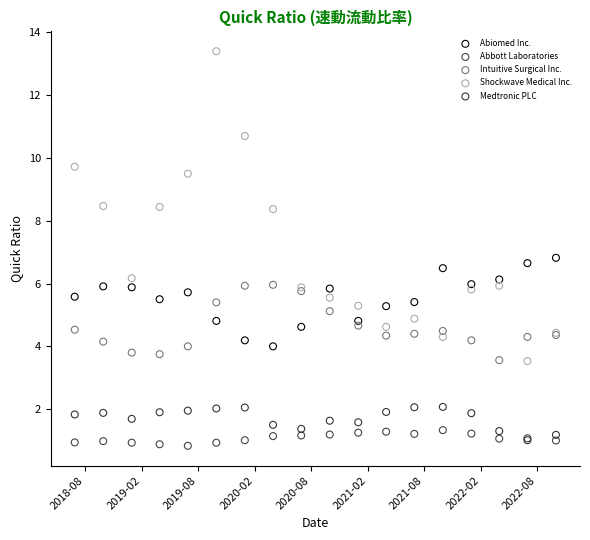

Across all series, what Y value is closest to 7?

6.8